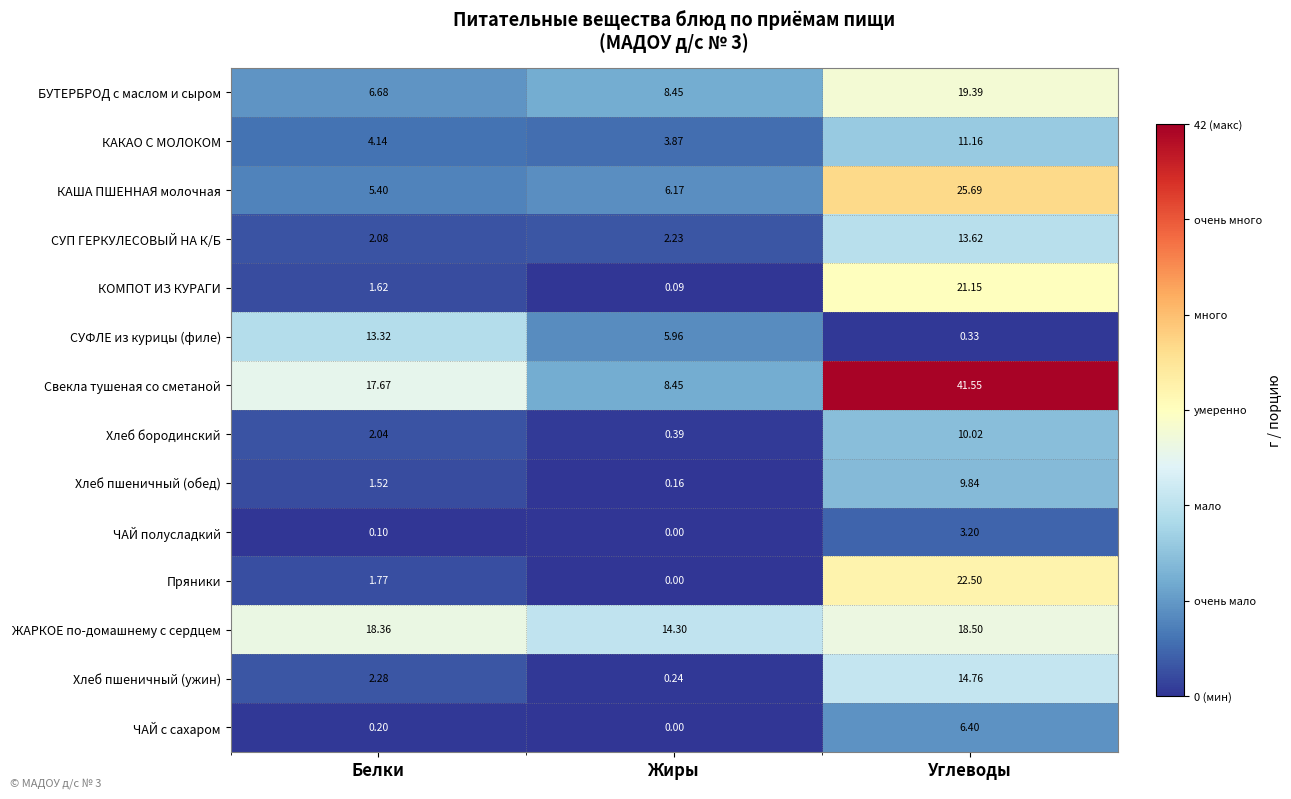

At which label is БУТЕРБРОД с маслом и сыром closest to 13?

Жиры